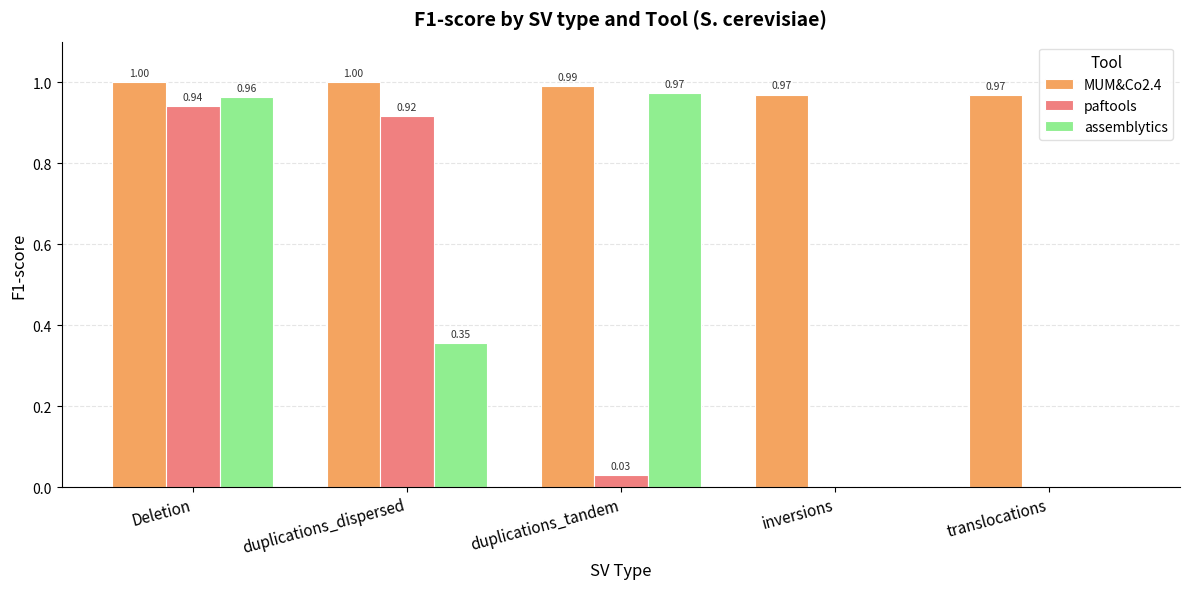

What is the sum of all MUM&Co2.4 values?

4.9